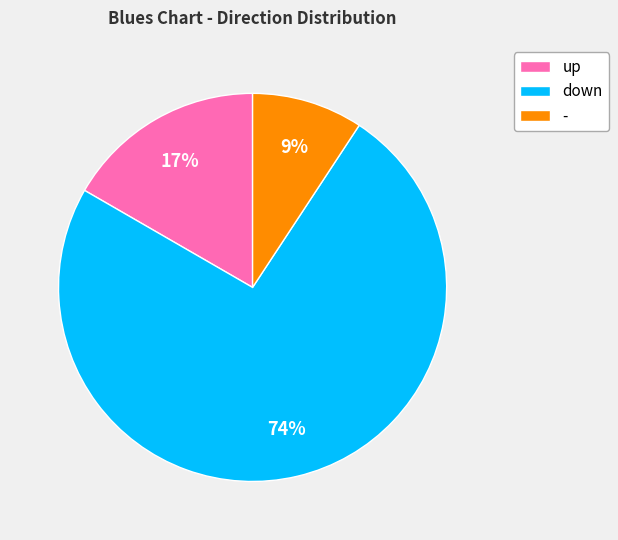

To the nearest percent, what is the difference between the largest and smallest slice percentages?

65%